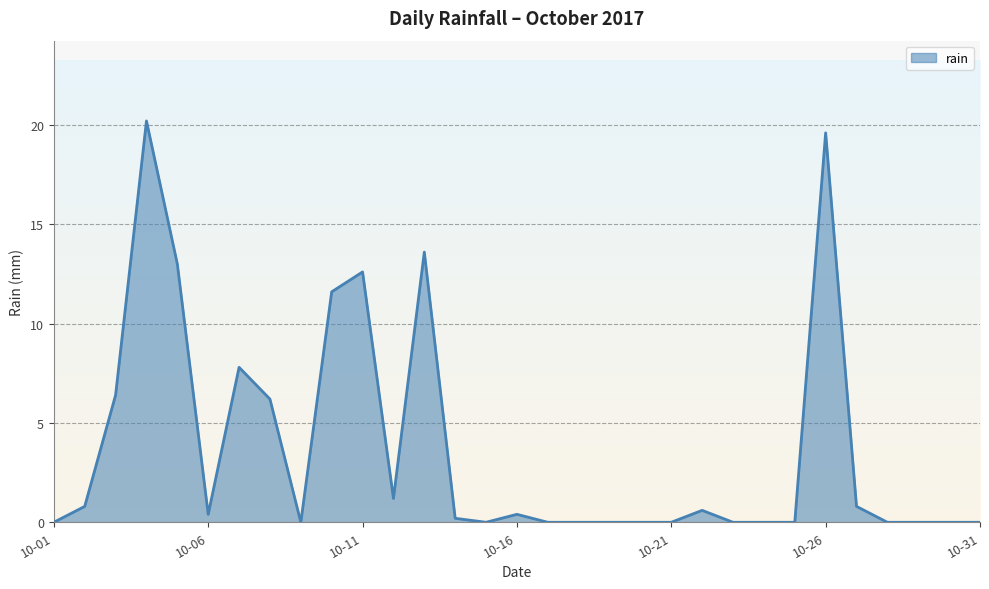

What is the maximum value shown in the chart?

20.2